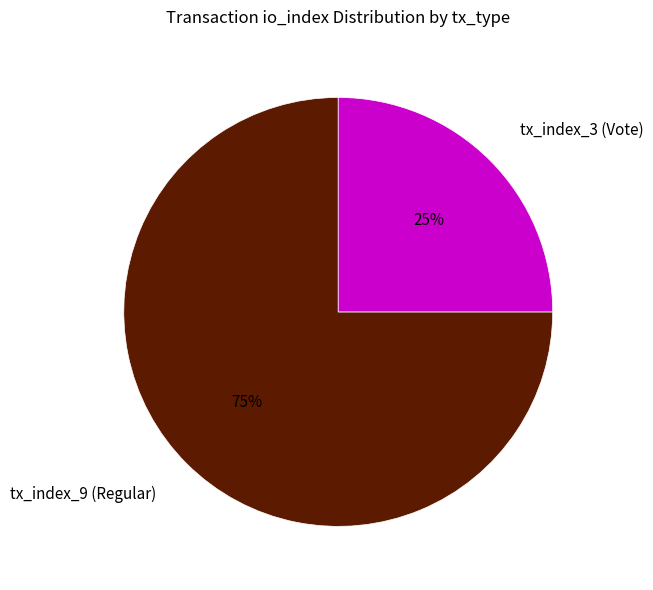

To the nearest percent, what portion does tx_index_3 (Vote) represent?

25%